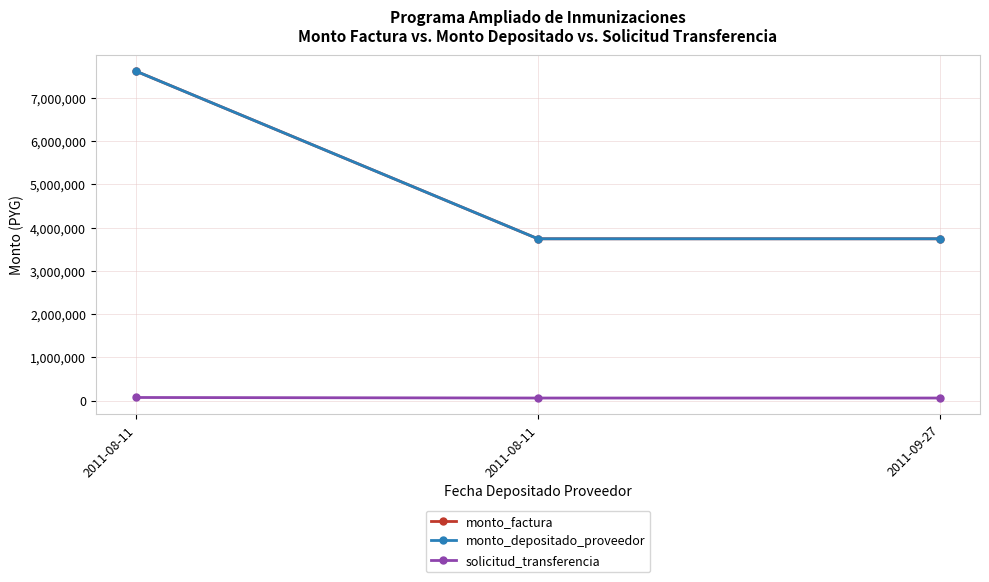

Does the chart have visible grid lines?

Yes